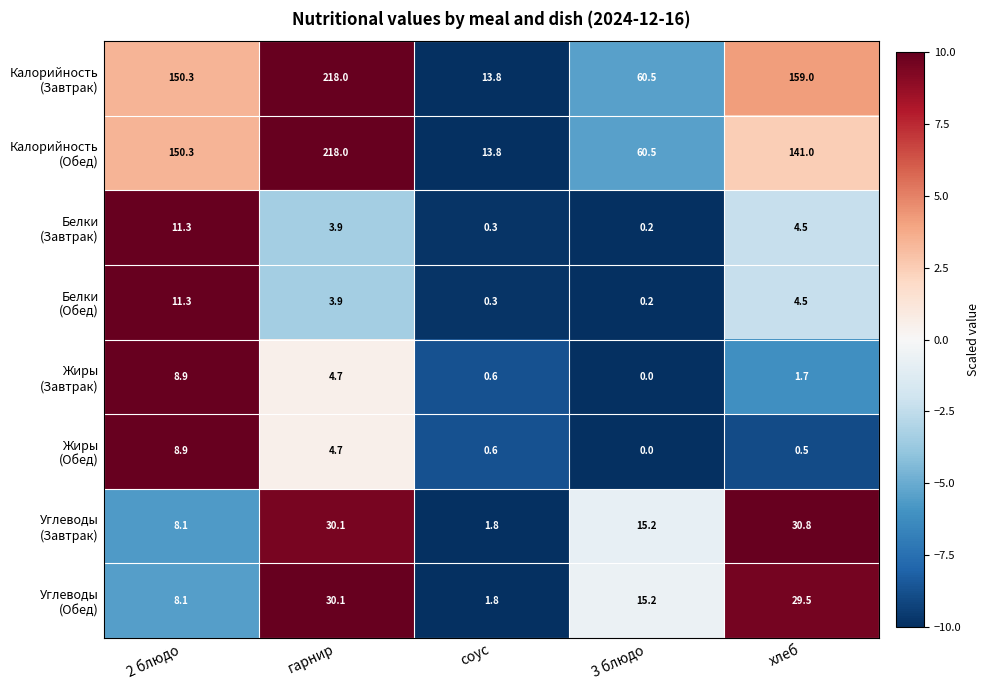

At which category is the sum across all series the highest?

гарнир